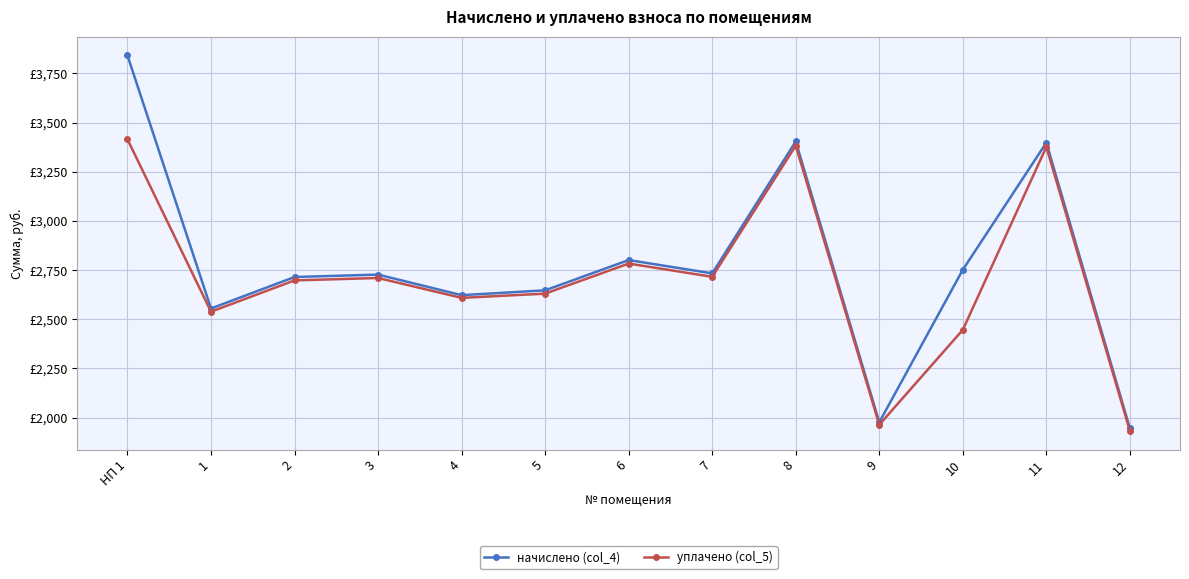

Where is the first local maximum for уплачено (col_5)?

3